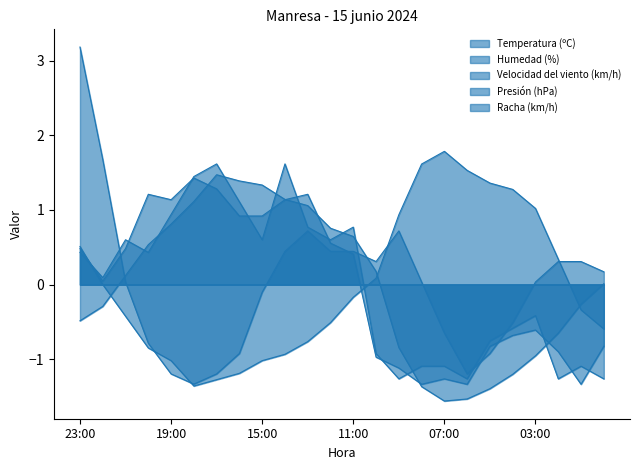

How many data points in Racha (km/h) are less than 0?

11